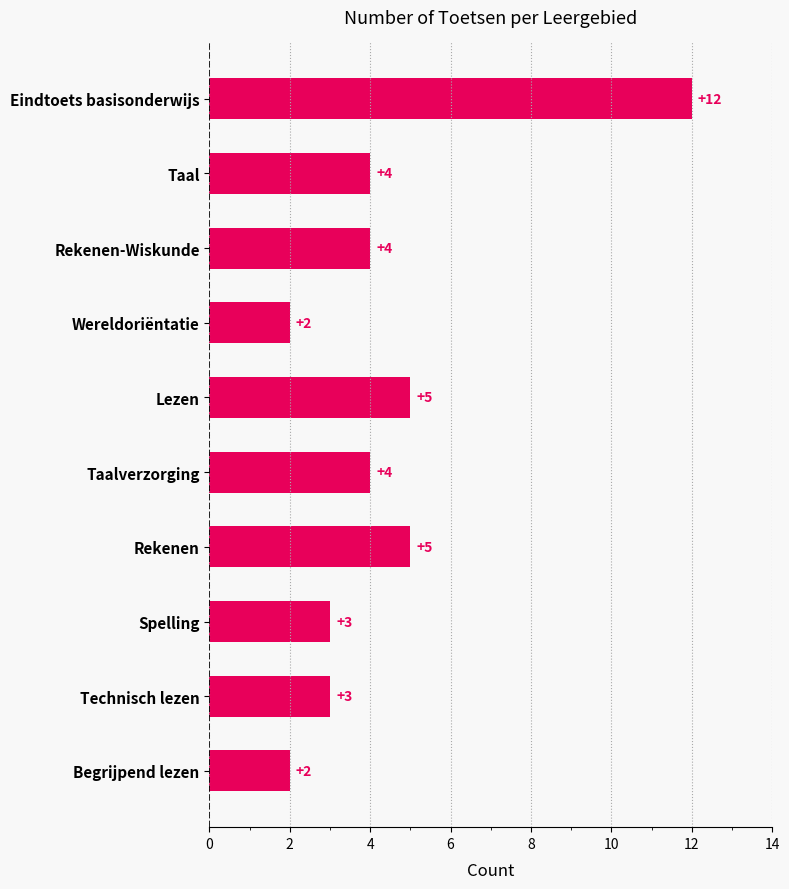

What is the change in value from Eindtoets basisonderwijs to Rekenen-Wiskunde?

-8